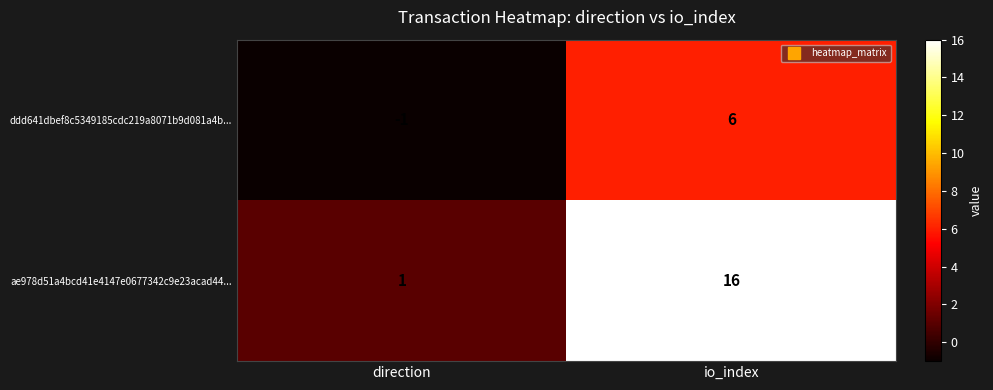

Which series has the widest spread of values?

ae978d51a4bcd41e4147e0677342c9e23acad44...